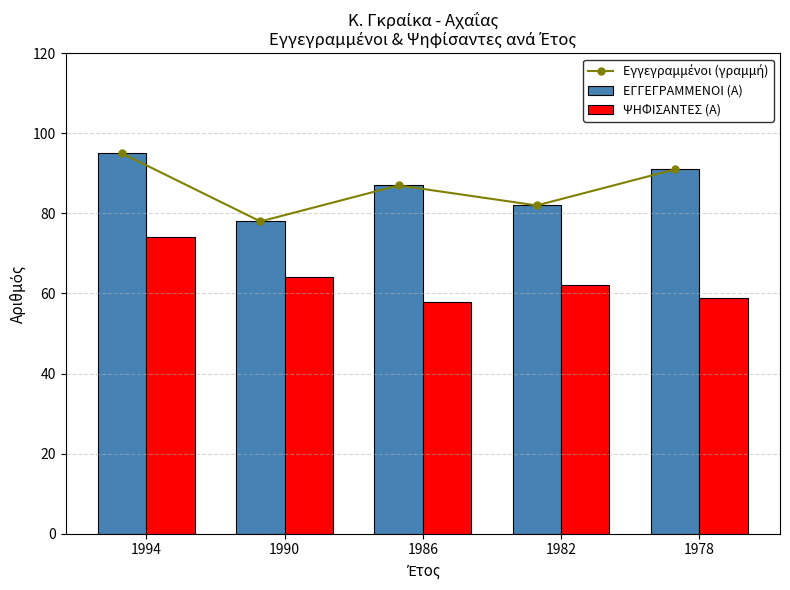

Between 1990 and 1978, which is larger?

1978